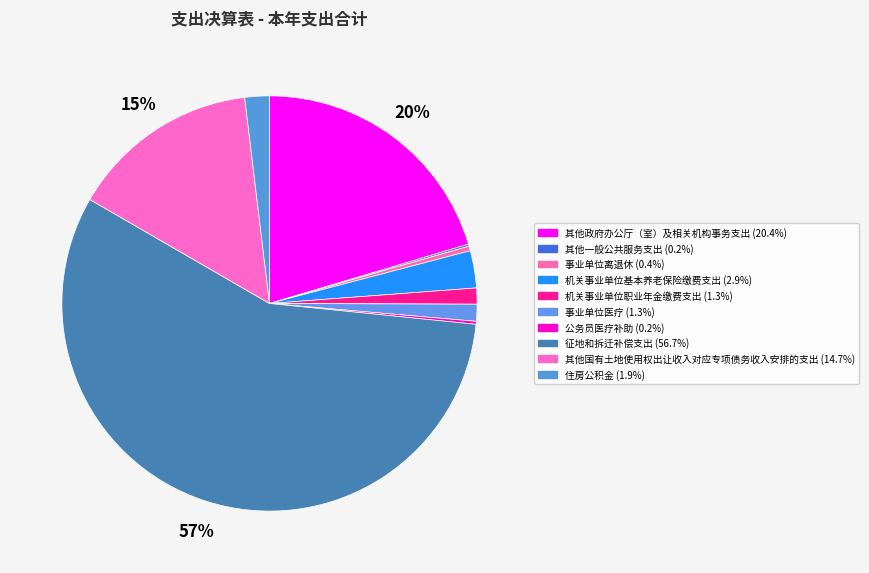

Combined, do 征地和拆迁补偿支出 and 机关事业单位职业年金缴费支出 account for over 50%?

Yes